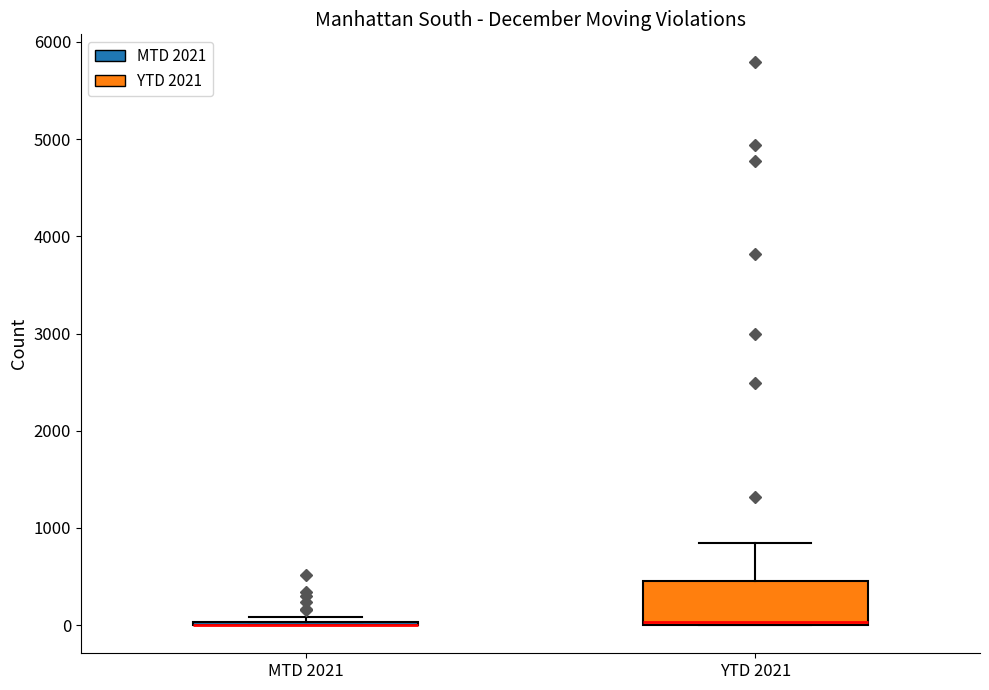

Reading left to right, read every box against the y-axis: the position of its median line, the range the box covers, and the ends of its whiskers. The values are not printed on the chart, so give them approximately, as read against the axis.

MTD 2021: box collapsed to a line at 0, whiskers 0 to 100
YTD 2021: median 0, box 0 to 500, whiskers 0 to 800